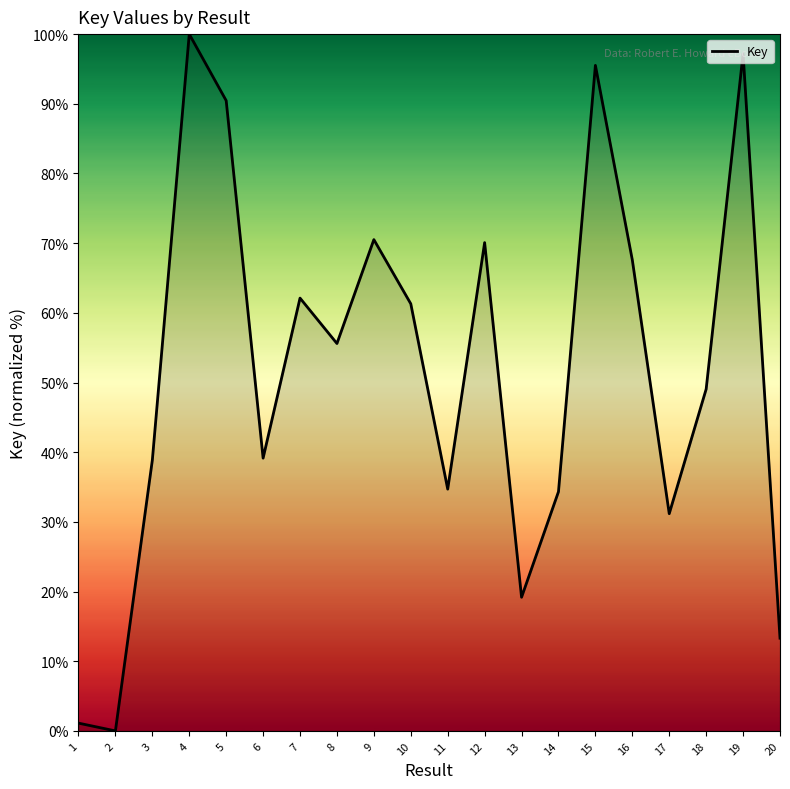

The value at 11 is 34.7. True or false?

True